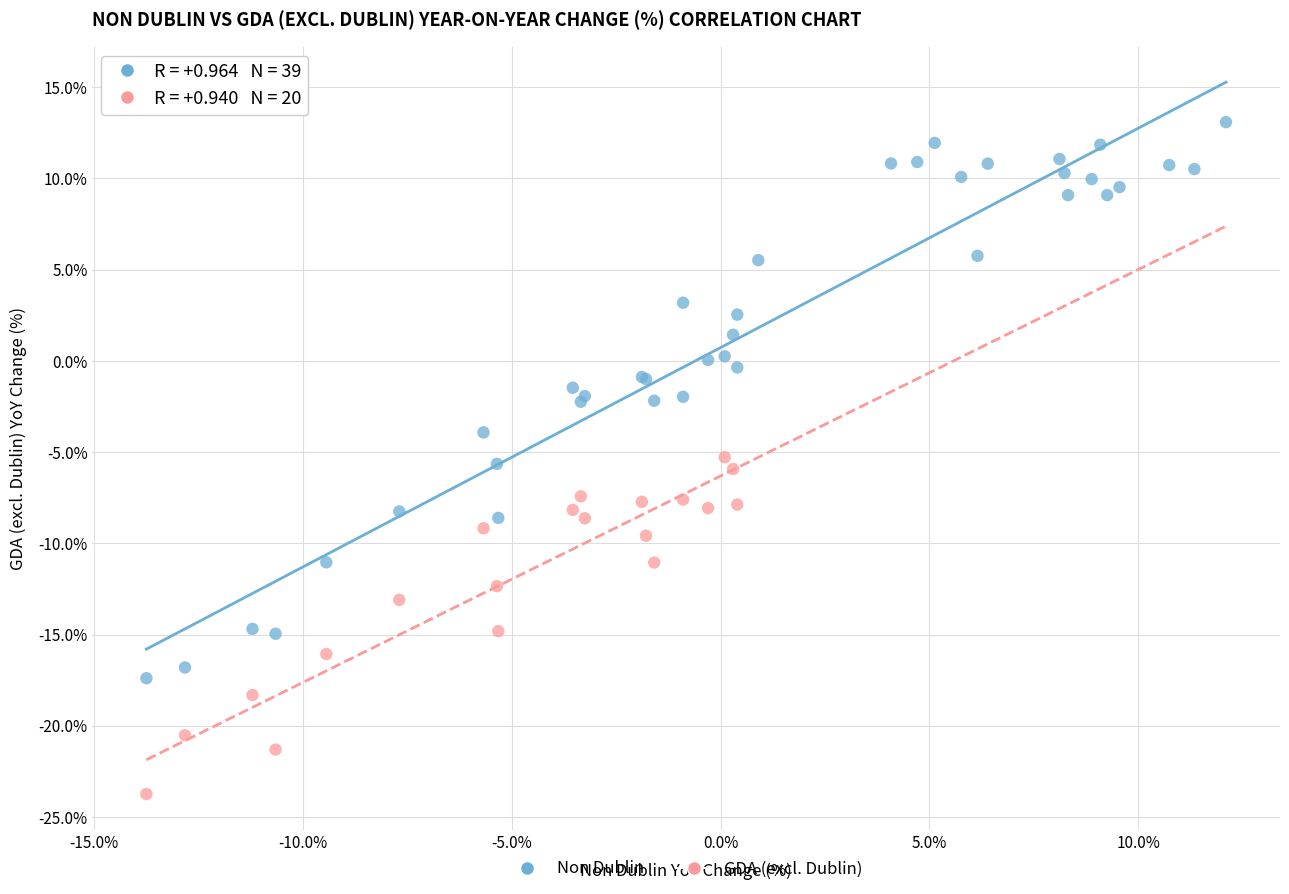

Which series contains the lowest Y value?

GDA (excl. Dublin)